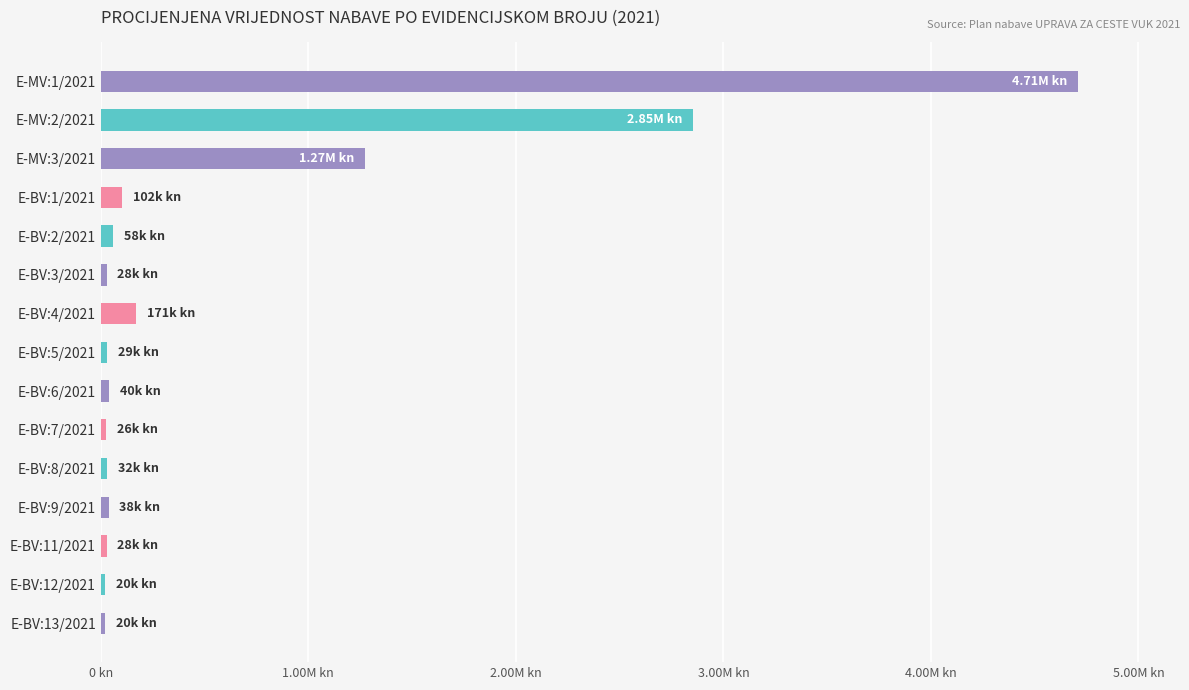

What is the minimum value shown in the chart?

20000.0